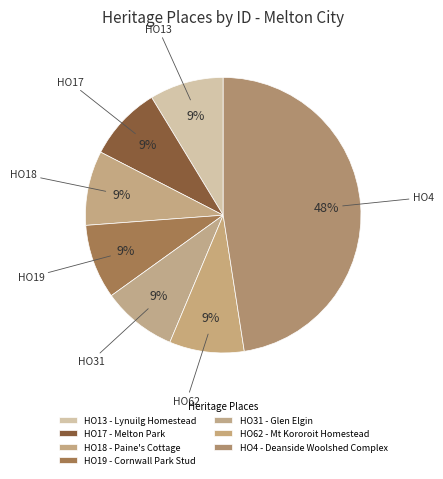

What is the largest slice in the pie chart?

HO4 - Deanside Woolshed Complex